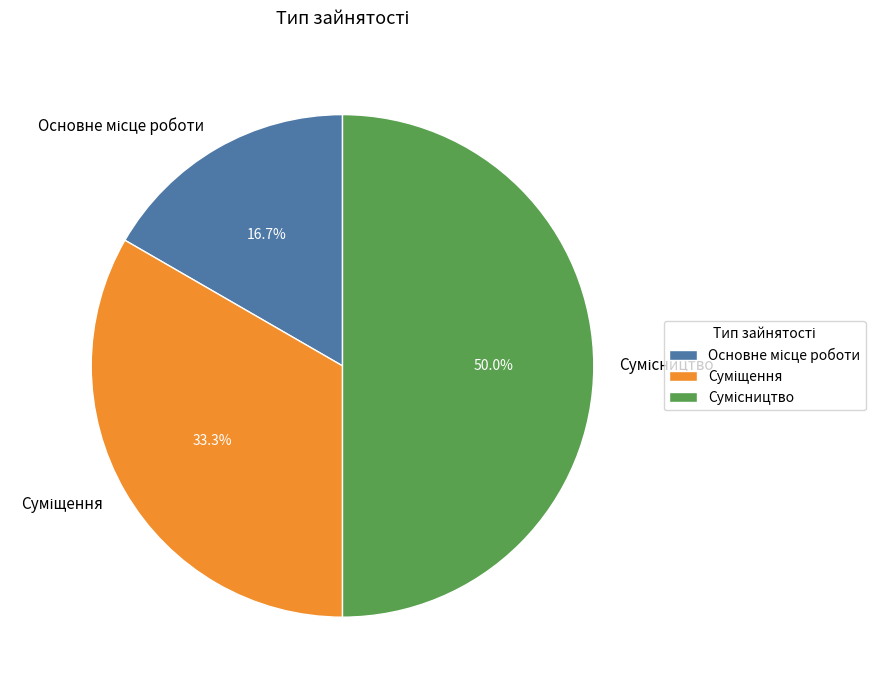

To the nearest percent, what percentage of the pie is Суміщення?

33%